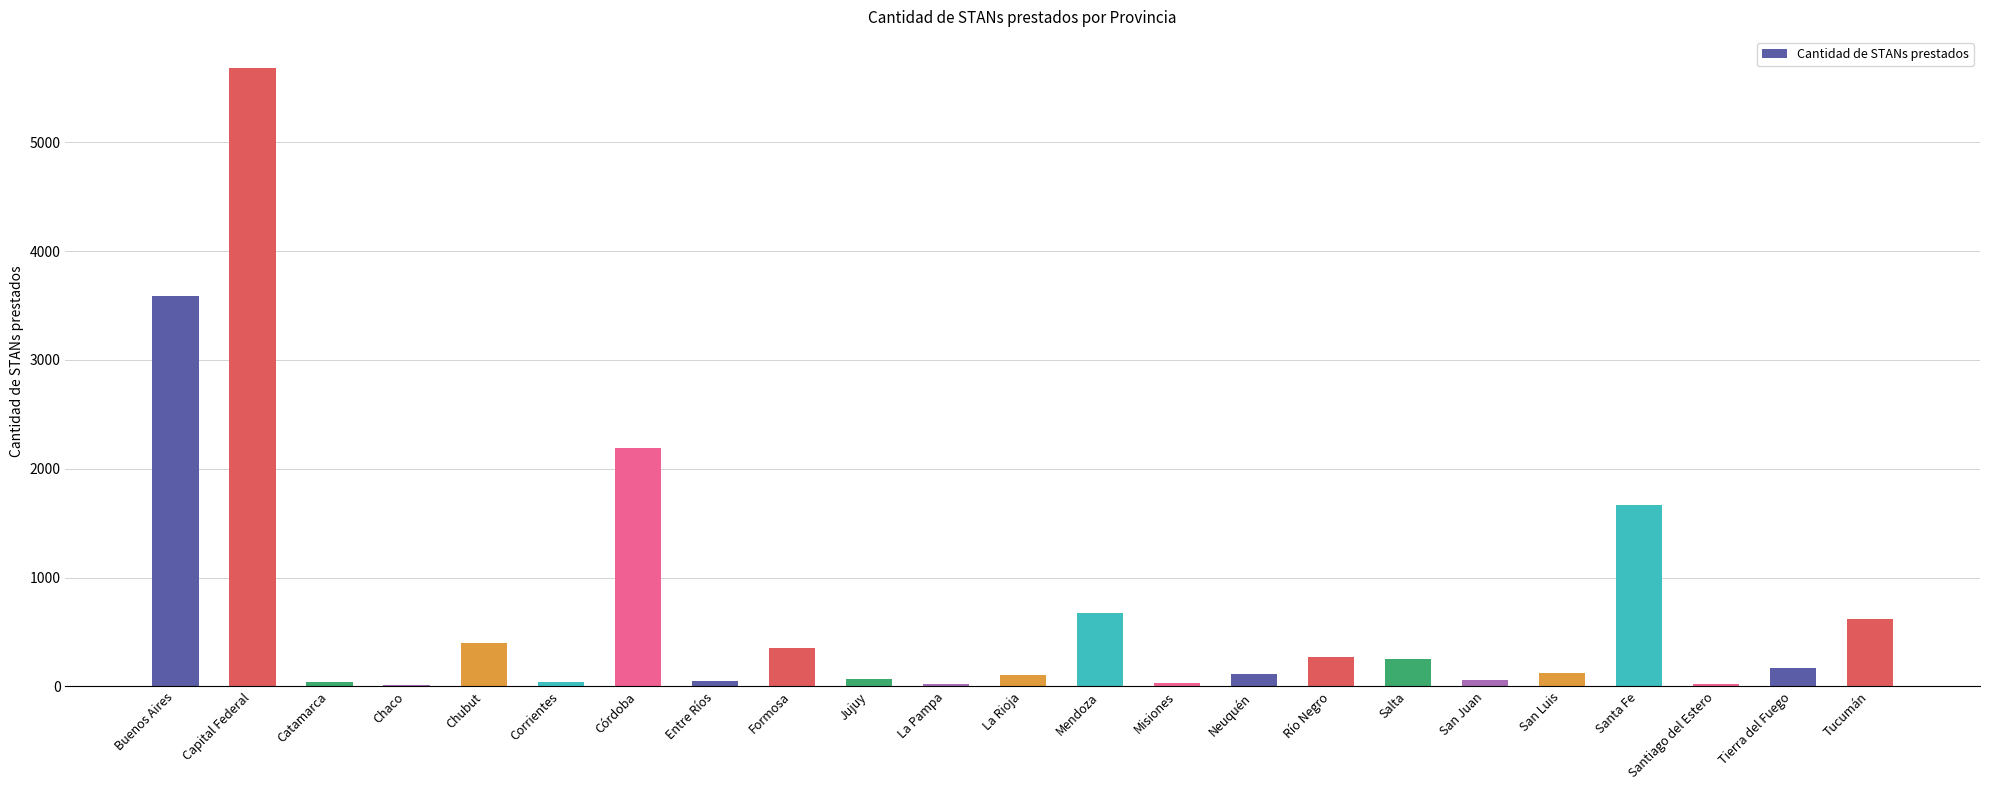

Where is the data nearest to the value 2847?

Córdoba